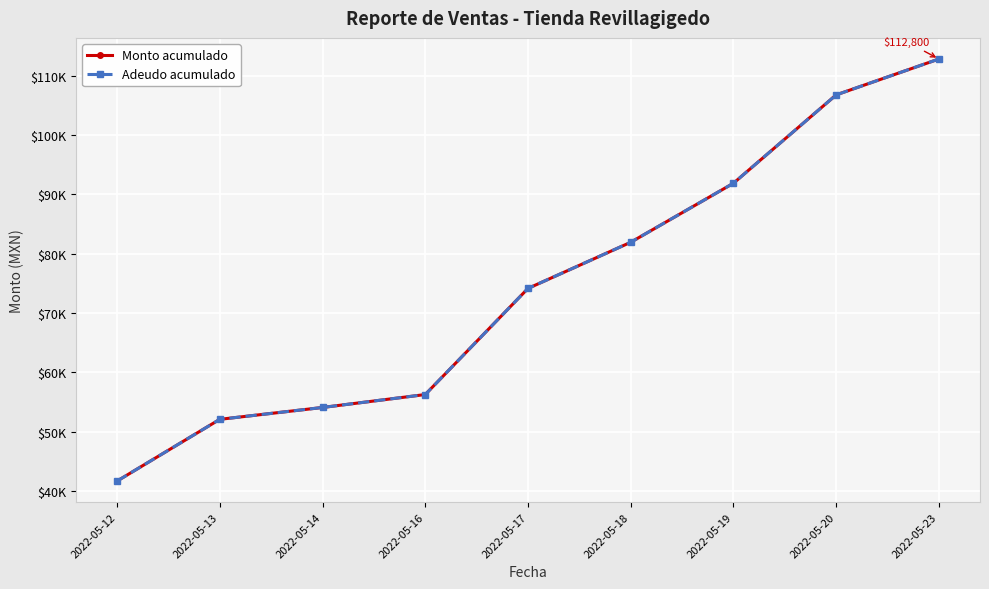

Is it true that Monto acumulado equals 106750 at 2022-05-20?

True